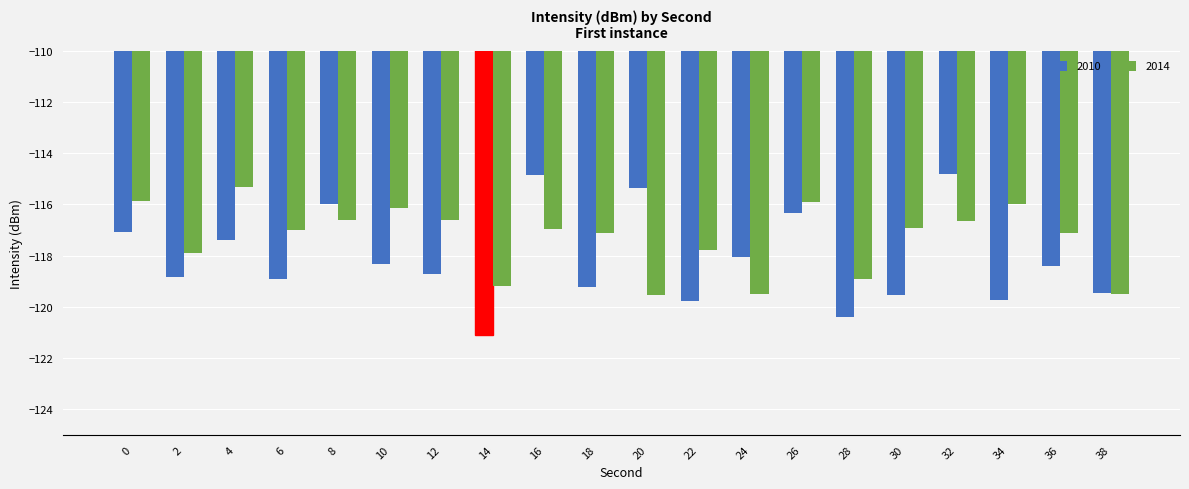

Is it true that 2010 equals -185.1 at 10?

False